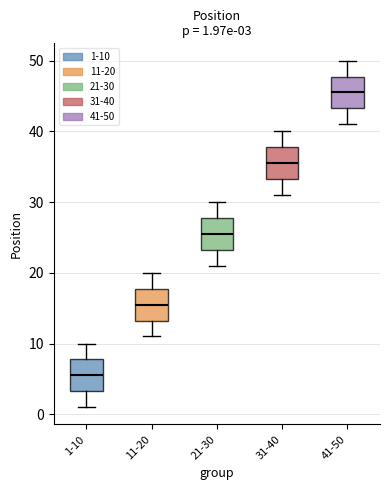

Which box has the highest median line?

41-50